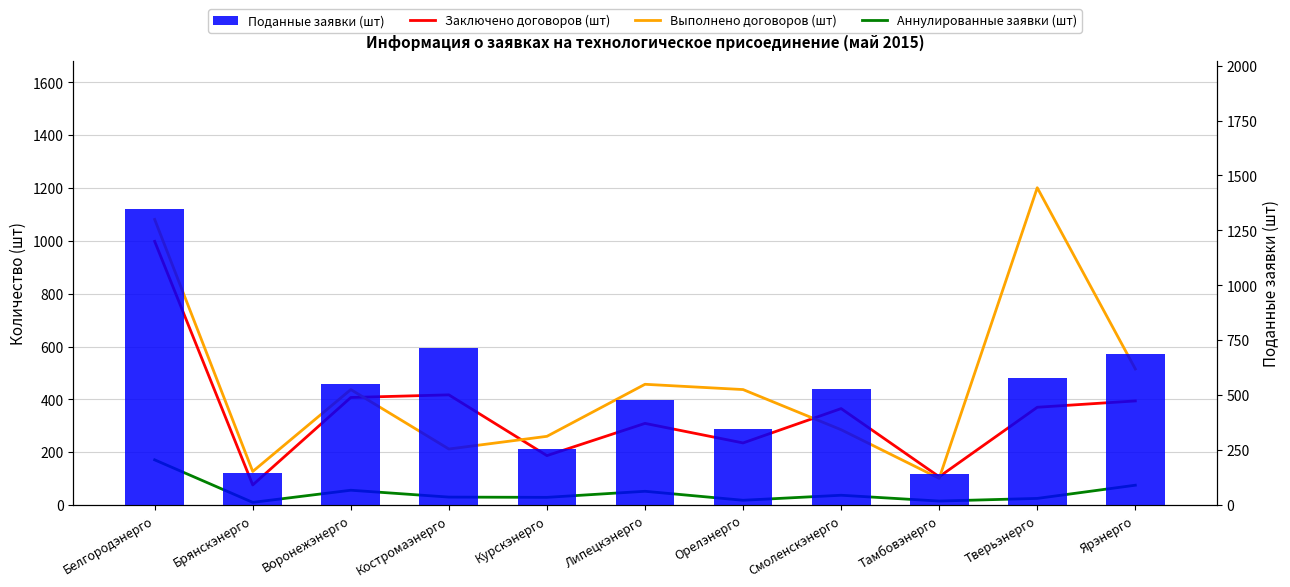

List the series in order of their peak value, highest first.

Поданные заявки (шт), Выполнено договоров (шт), Заключено договоров (шт), Аннулированные заявки (шт)